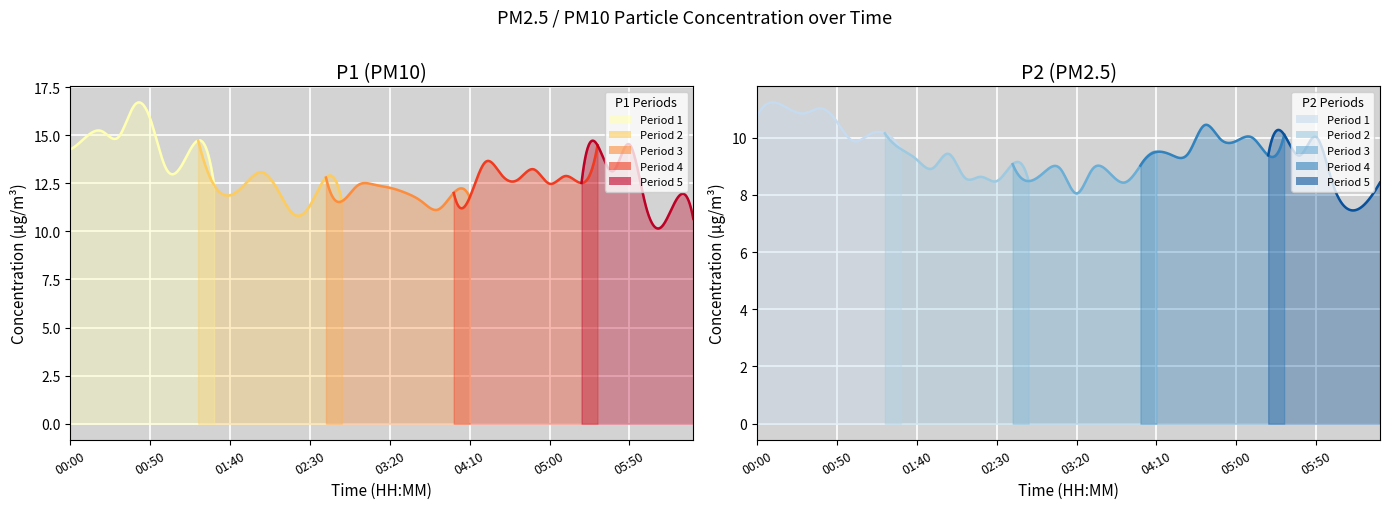

True or false: P1 and P2 cross at least once.

False